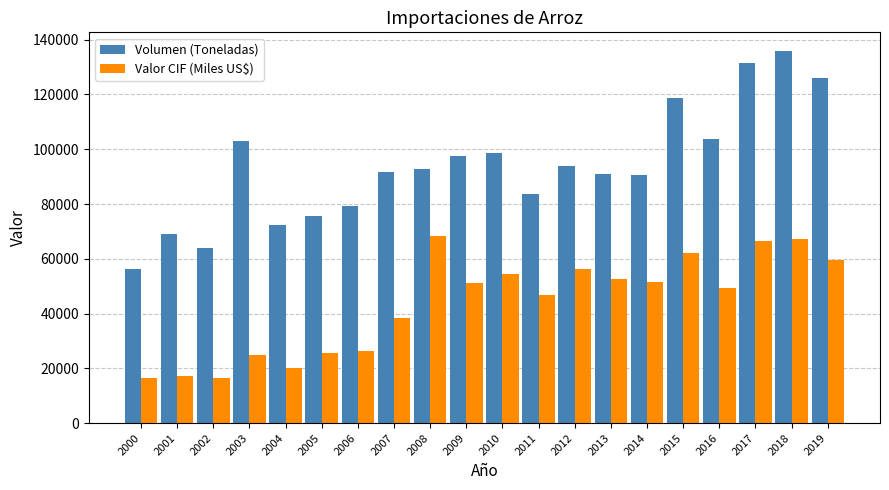

How many bars are there in each group?

2